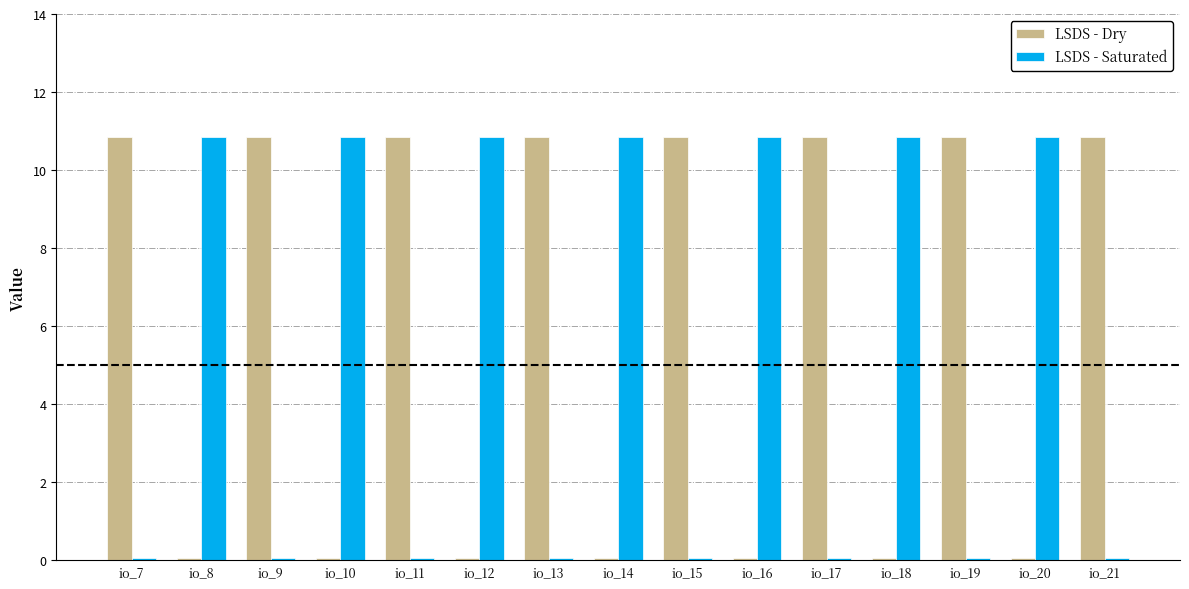

List the series in order of their overall mean, lowest first.

LSDS - Saturated, LSDS - Dry